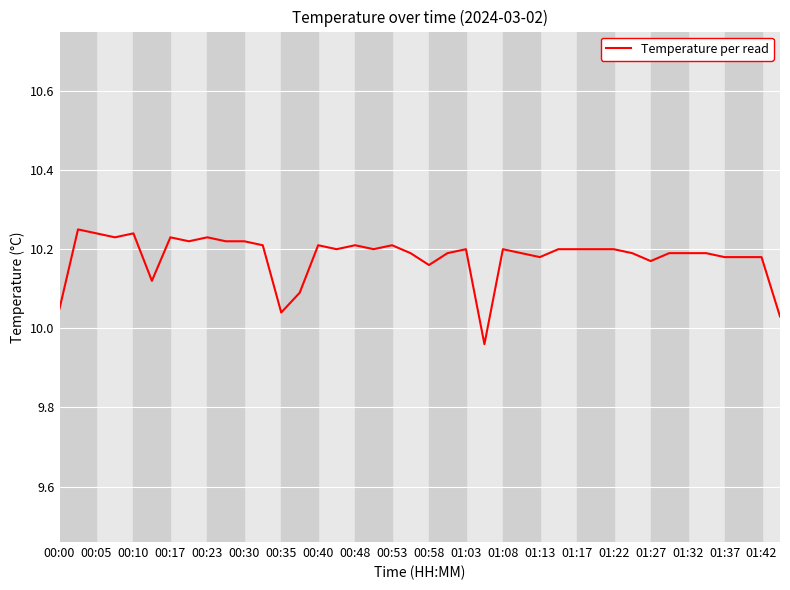

Is it true that the value at 00:53 is 2.4?

False